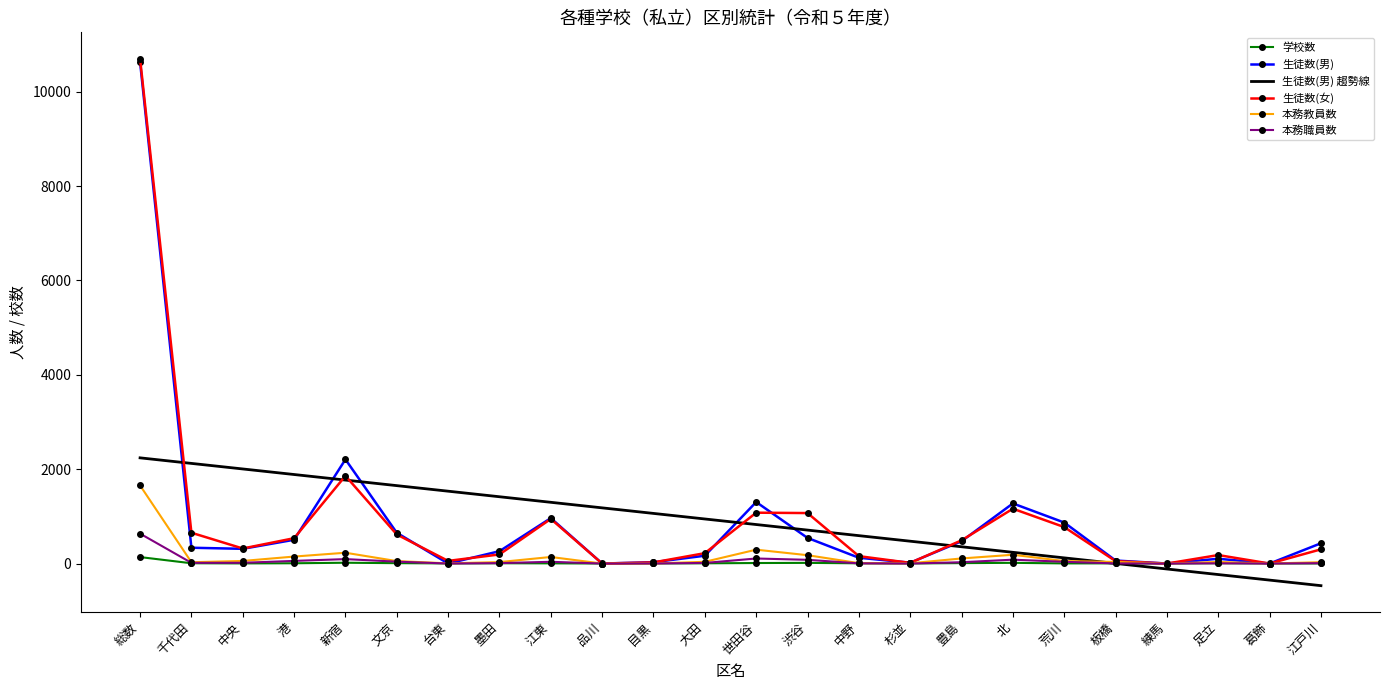

Between 大田 and 葛飾, which series saw the biggest shift?

生徒数(男) 趨勢線